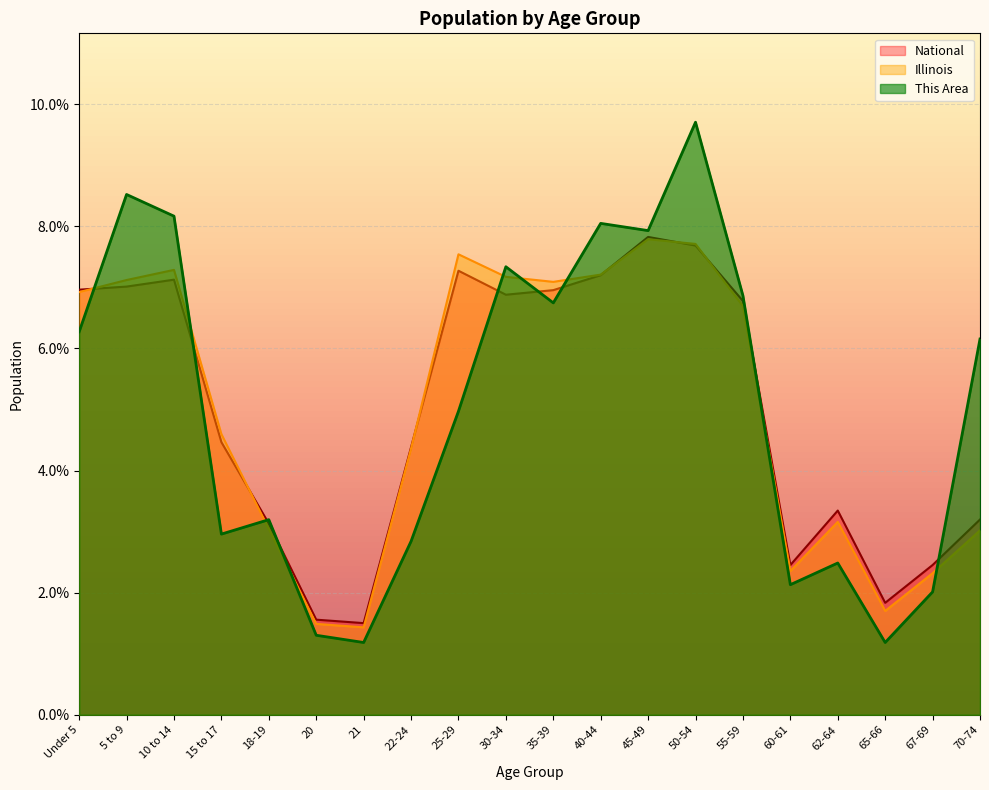

Between 10 to 14 and 35-39, which is larger?

10 to 14